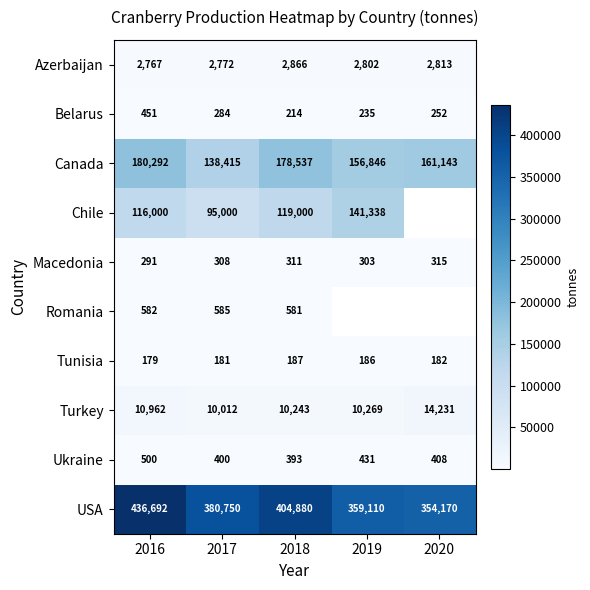

At which label does Belarus first exceed 252?

2016